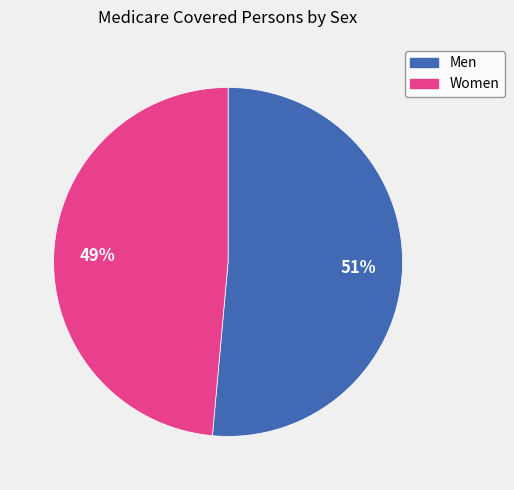

How many segments does this pie chart have?

2